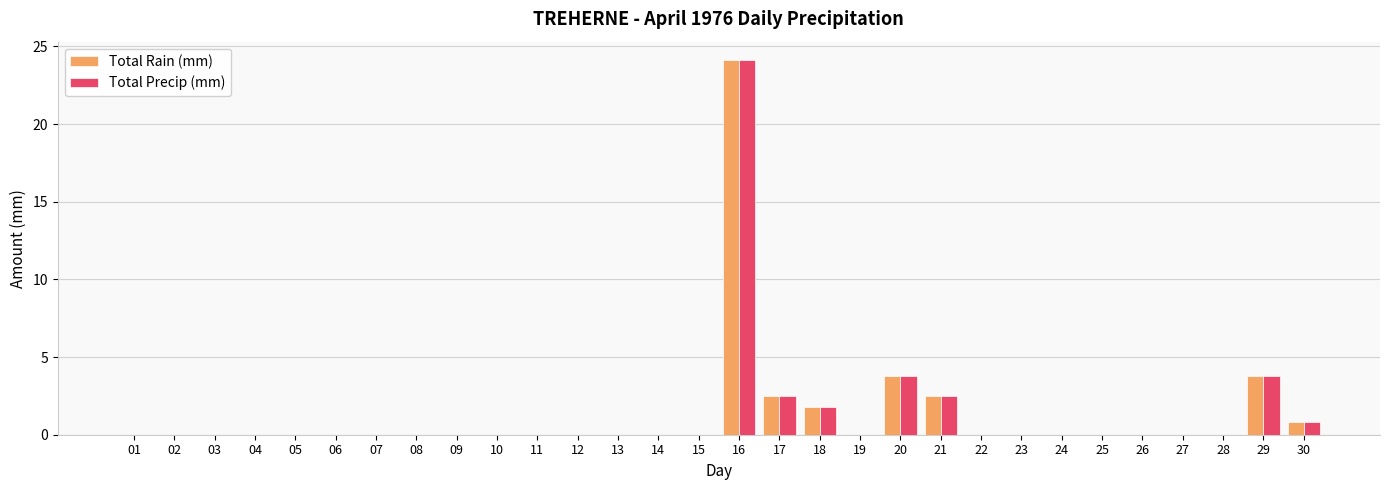

Which category has the highest value in the Total Rain (mm) series?

16